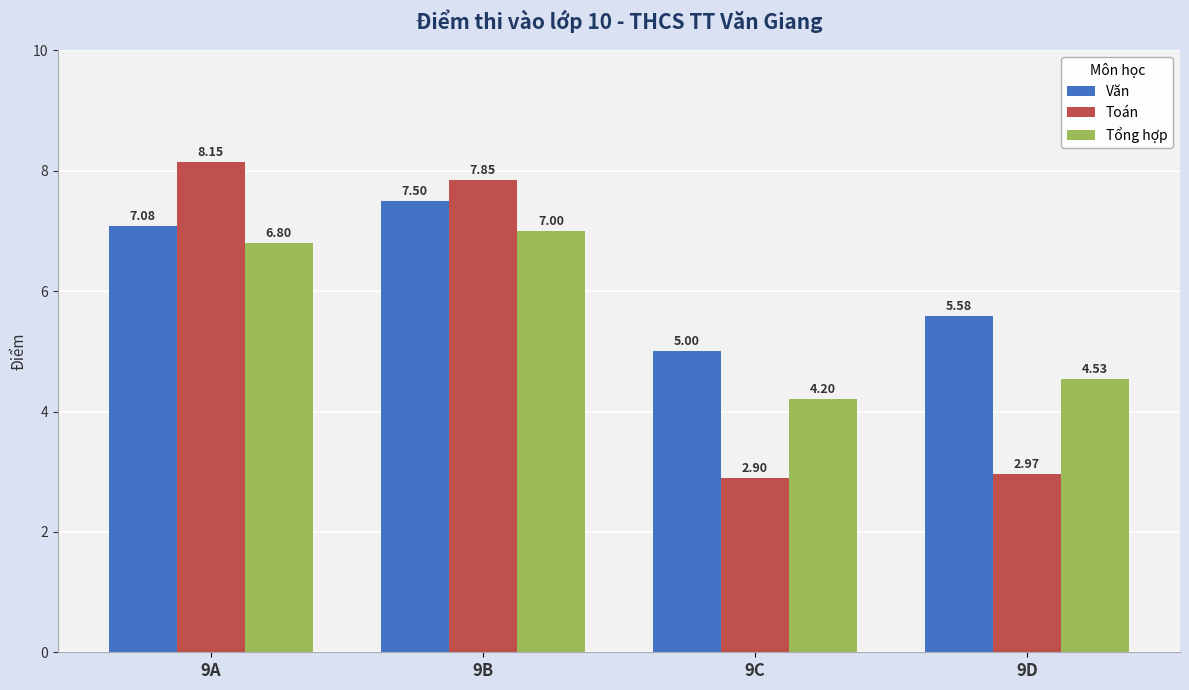

Is it true that Văn equals 5.6 at 9D?

True